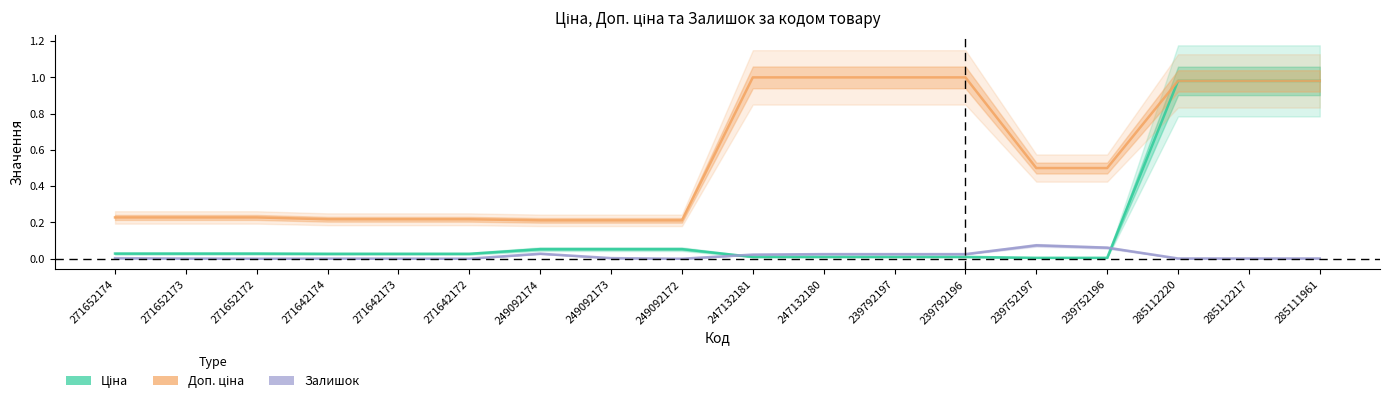

How many interior local peaks does the Залишок series have?

4